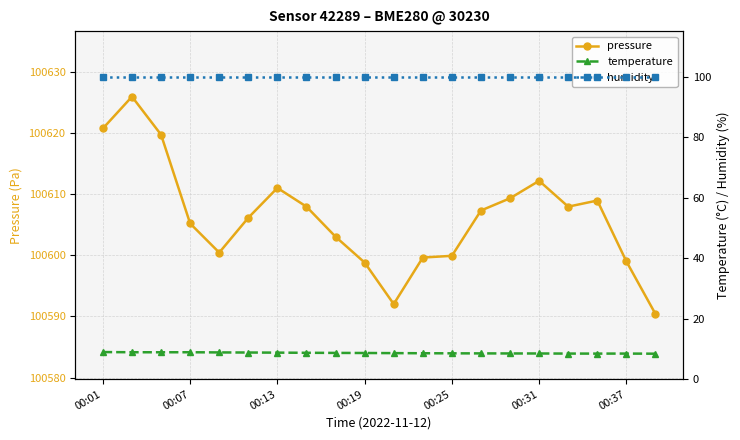

Which category has the lowest value in the humidity series?

00:01